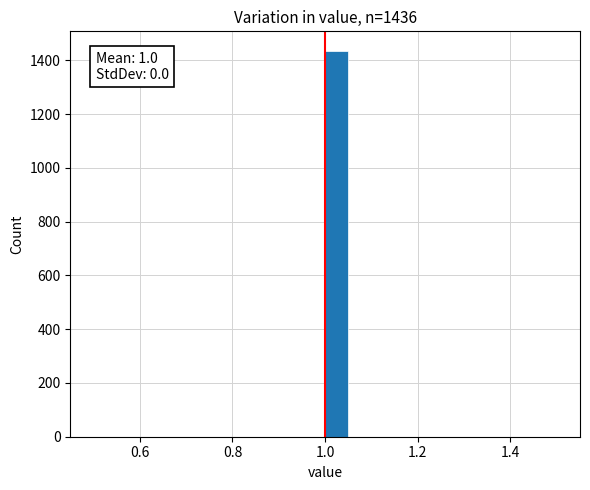

Around what value on the x-axis is the tallest bar? Give the approximate position of its centre, as read against the axis.

1.02